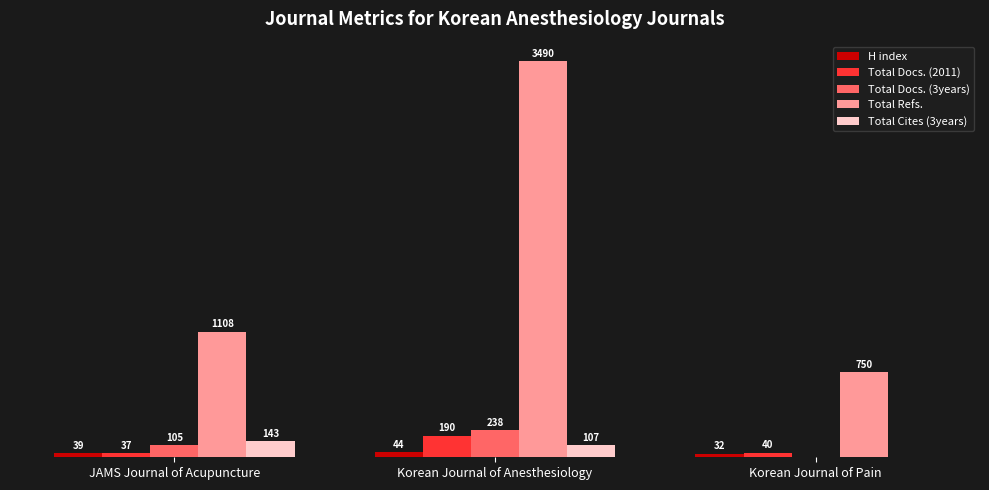

At which label does Total Cites (3years) first exceed 107?

JAMS Journal of Acupuncture